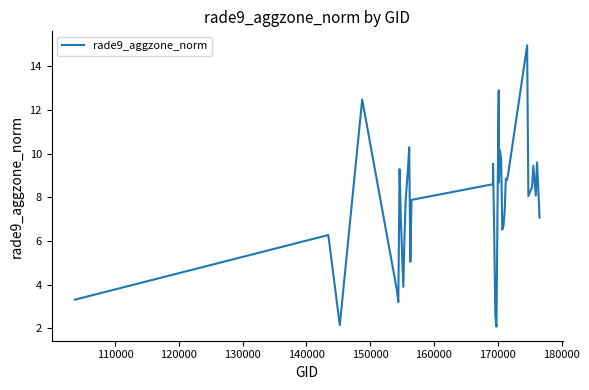

True or false: there are more than 2 points higher than both neighbors.

True